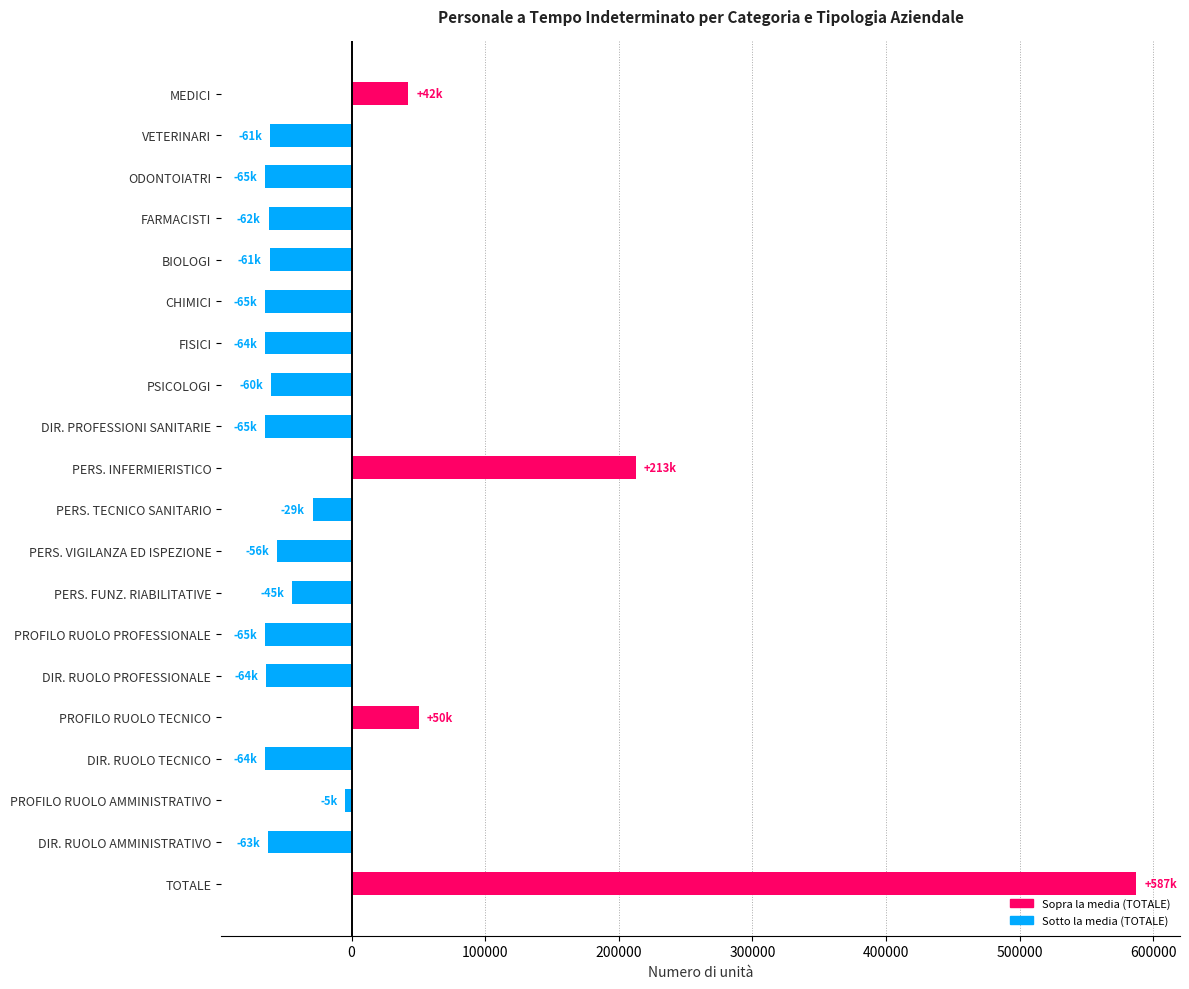

Which category has the highest value across all series?

TOTALE